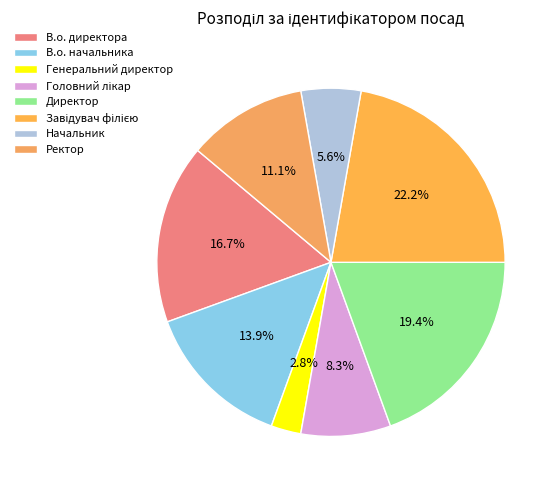

Which has a higher value, Генеральний директор or В.о. начальника?

В.о. начальника